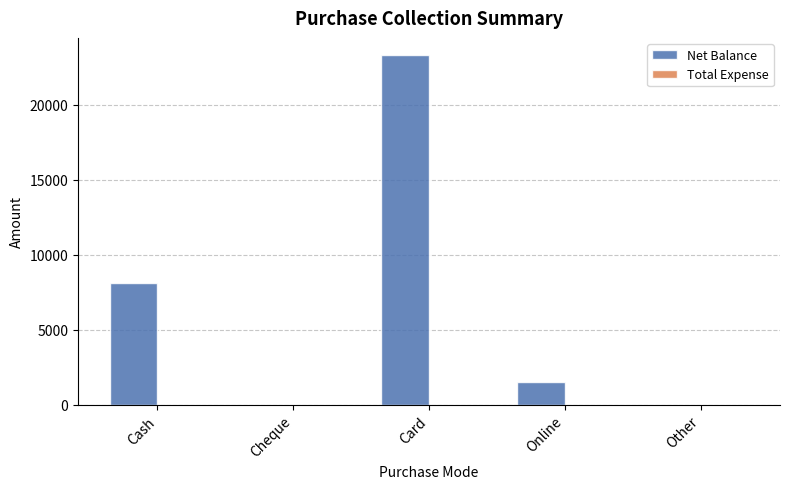

Are the bars horizontal?

No